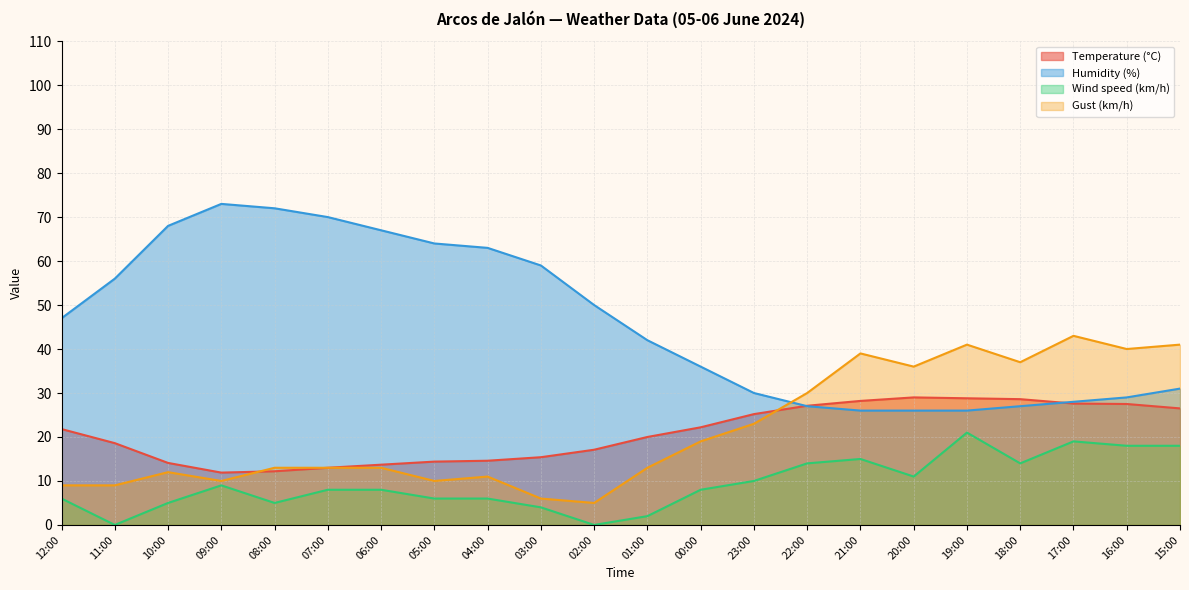

Reading left to right, what are all the values shown in this chart?

Temperature (°C): 12:00=21.8	11:00=18.6	10:00=14.1	09:00=11.9	08:00=12.2	07:00=13.0	06:00=13.7	05:00=14.4	04:00=14.6	03:00=15.4	02:00=17.1	01:00=20.0	00:00=22.2	23:00=25.2	22:00=27.1	21:00=28.2	20:00=29.0	19:00=28.8	18:00=28.6	17:00=27.6	16:00=27.5	15:00=26.5
Humidity (%): 12:00=47.0	11:00=56.0	10:00=68.0	09:00=73.0	08:00=72.0	07:00=70.0	06:00=67.0	05:00=64.0	04:00=63.0	03:00=59.0	02:00=50.0	01:00=42.0	00:00=36.0	23:00=30.0	22:00=27.0	21:00=26.0	20:00=26.0	19:00=26.0	18:00=27.0	17:00=28.0	16:00=29.0	15:00=31.0
Wind speed (km/h): 12:00=6.0	11:00=0.0	10:00=5.0	09:00=9.0	08:00=5.0	07:00=8.0	06:00=8.0	05:00=6.0	04:00=6.0	03:00=4.0	02:00=0.0	01:00=2.0	00:00=8.0	23:00=10.0	22:00=14.0	21:00=15.0	20:00=11.0	19:00=21.0	18:00=14.0	17:00=19.0	16:00=18.0	15:00=18.0
Gust (km/h): 12:00=9.0	11:00=9.0	10:00=12.0	09:00=10.0	08:00=13.0	07:00=13.0	06:00=13.0	05:00=10.0	04:00=11.0	03:00=6.0	02:00=5.0	01:00=13.0	00:00=19.0	23:00=23.0	22:00=30.0	21:00=39.0	20:00=36.0	19:00=41.0	18:00=37.0	17:00=43.0	16:00=40.0	15:00=41.0